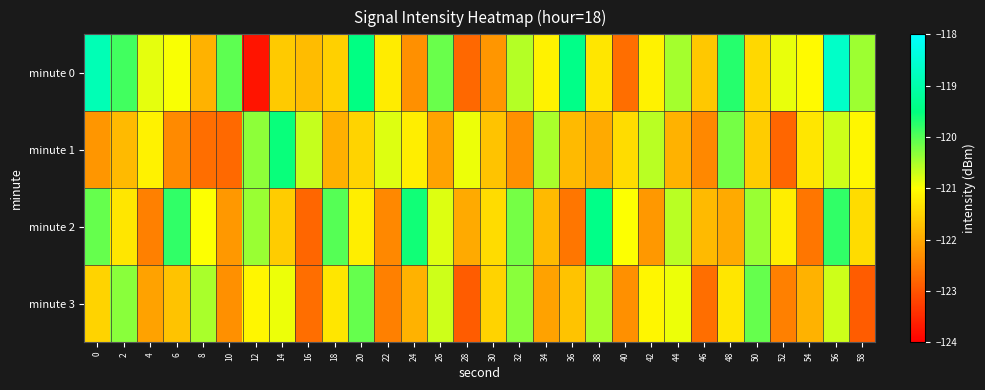

At which category is the sum across all series the highest?

56